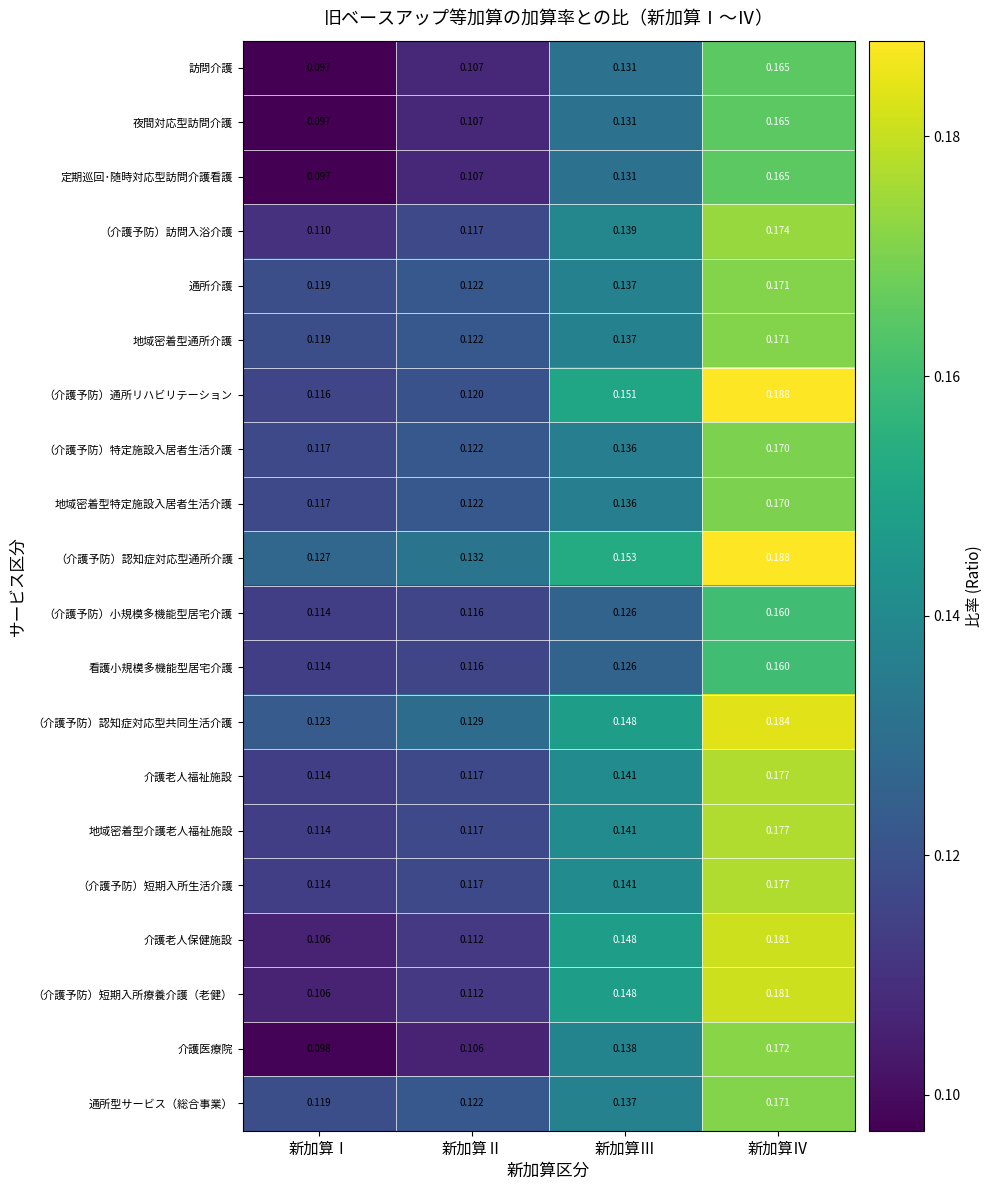

Where is 介護医療院 nearest to the value 0?

新加算Ⅰ